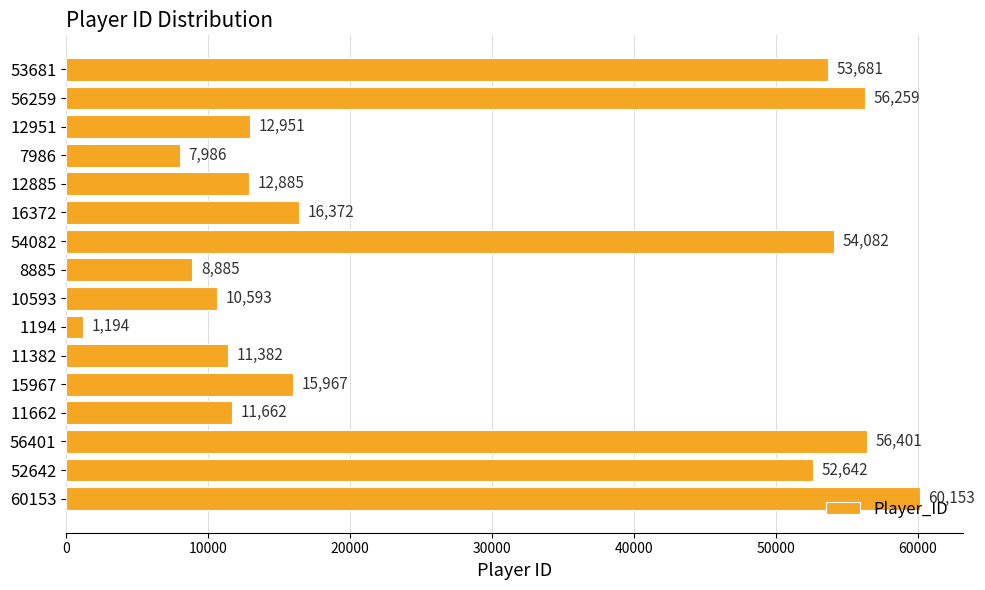

Read the value at 52642.

52642